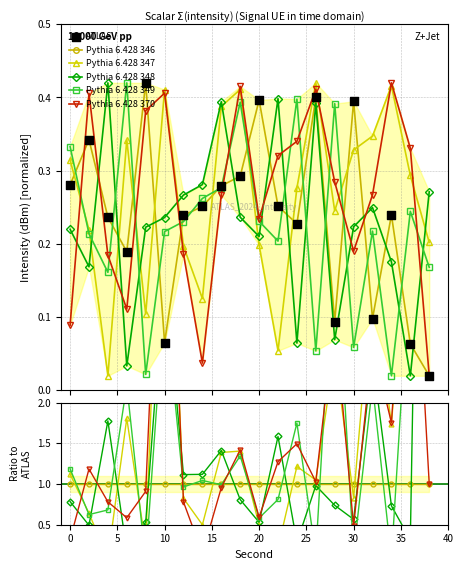

Which series contains the highest Y value?

Pythia 6.428 348